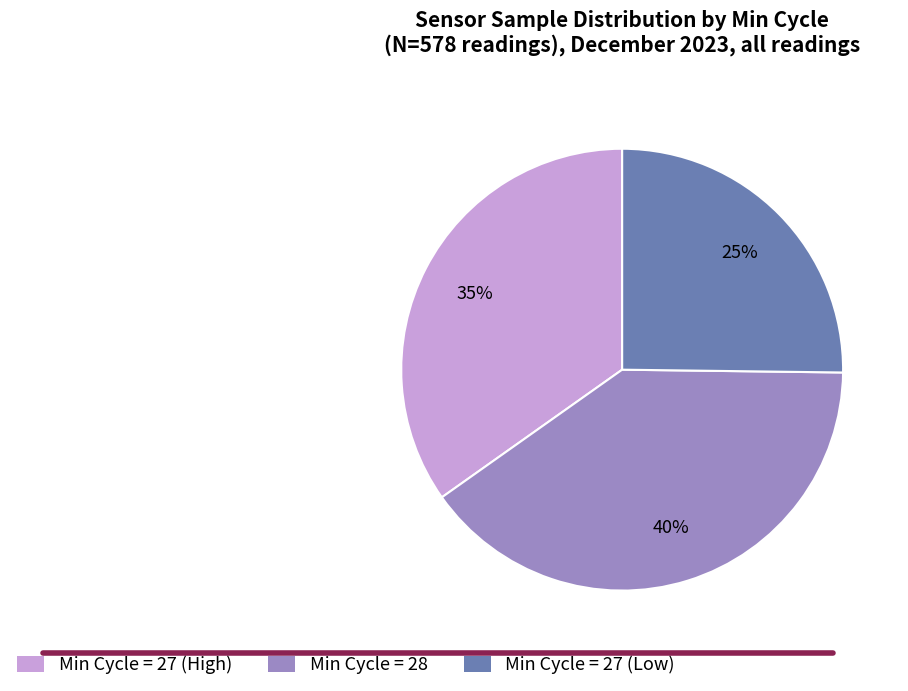

To the nearest percent, what is the difference between the largest and smallest slice percentages?

15%